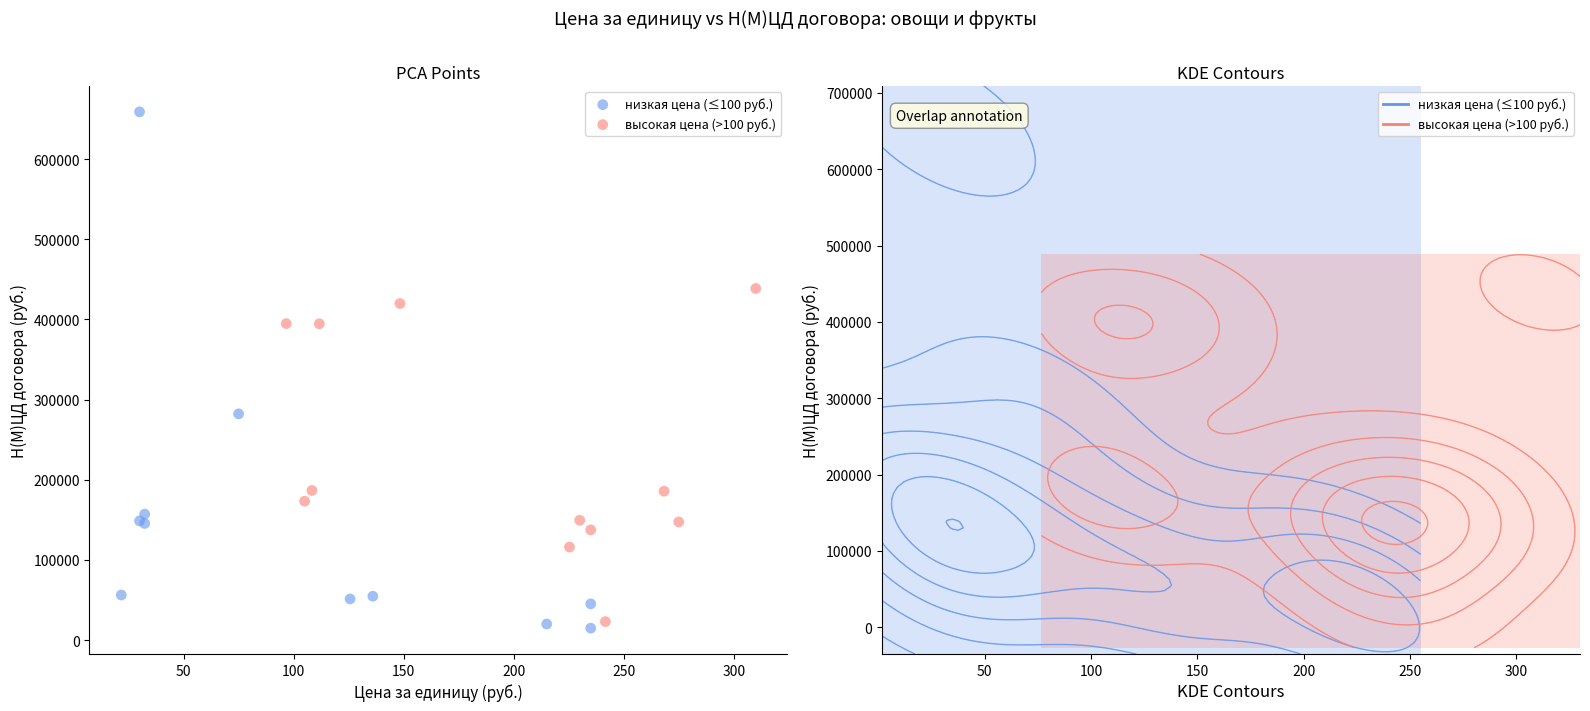

Which series reaches the maximum Y coordinate?

низкая цена (≤100 руб.)